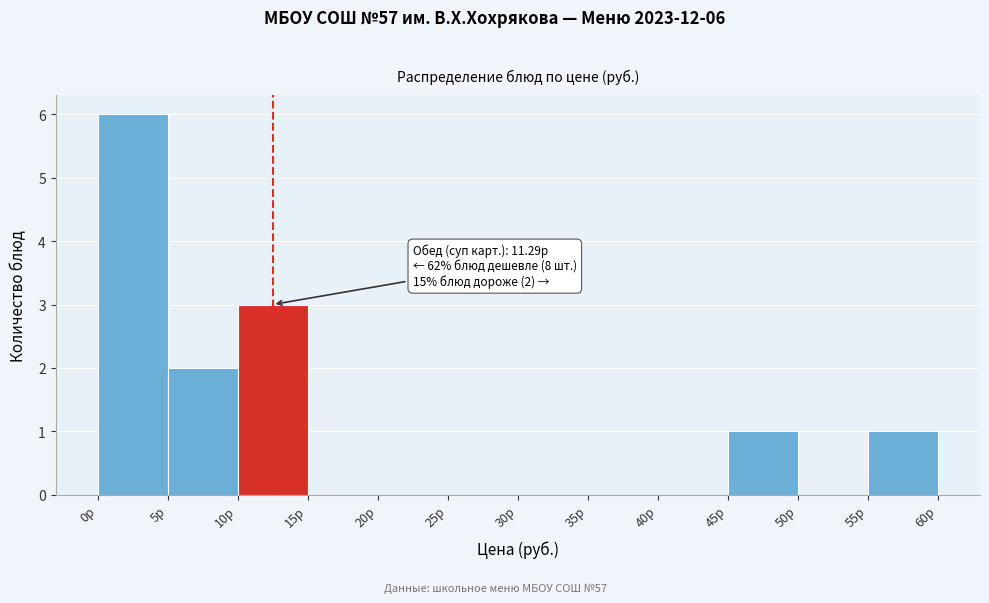

Over which range of the x-axis is the bar tallest?

0 to 5